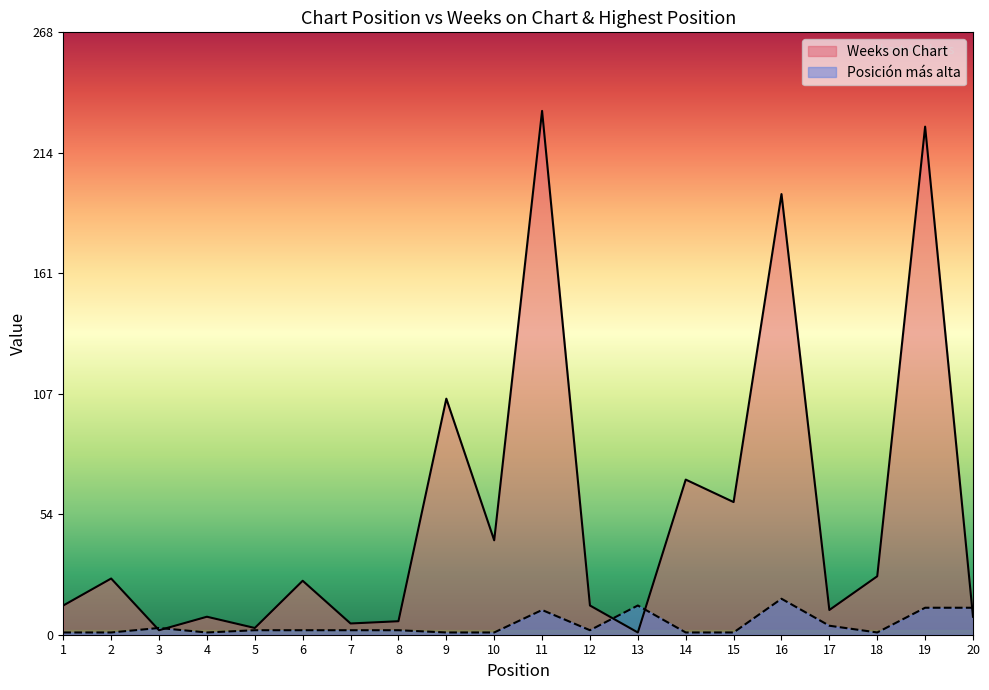

What is the value of the Weeks on Chart point at the 15th from the left?

59